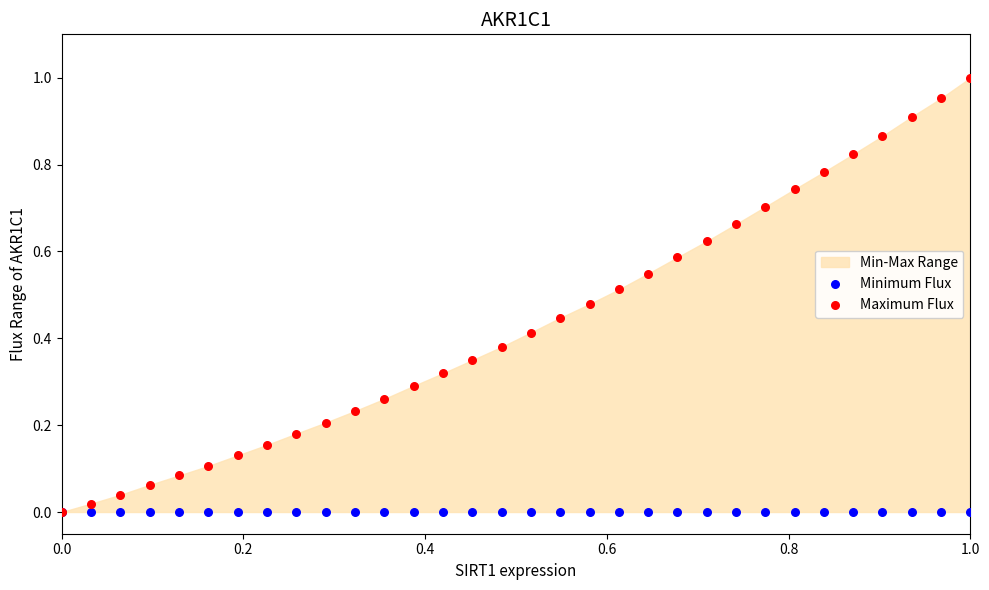

Which series has the largest Y range (max minus min)?

Maximum Flux